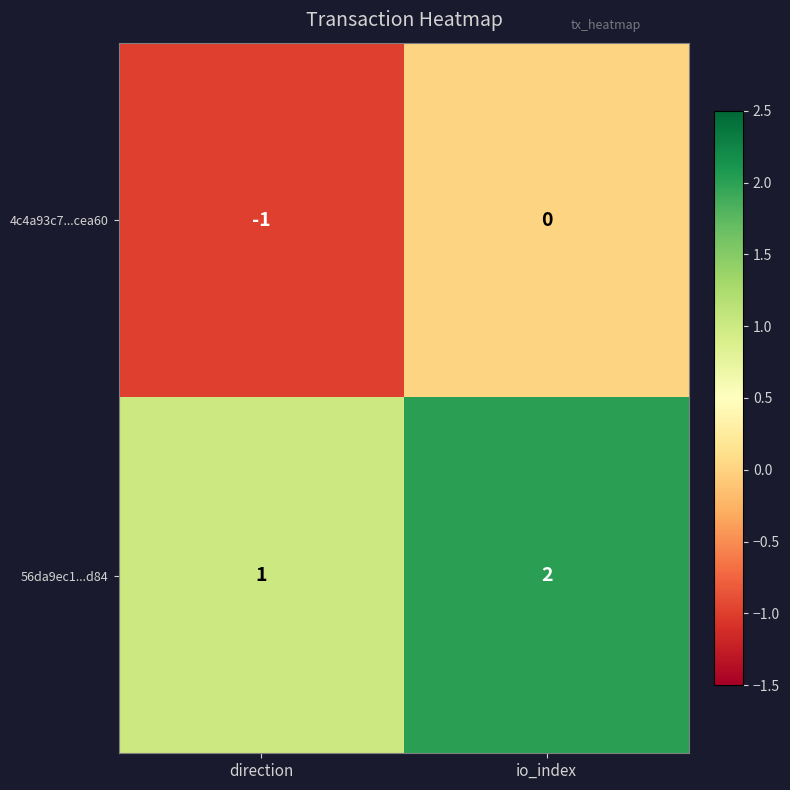

Is it true that 4c4a93c7...cea60 equals 0 at io_index?

True